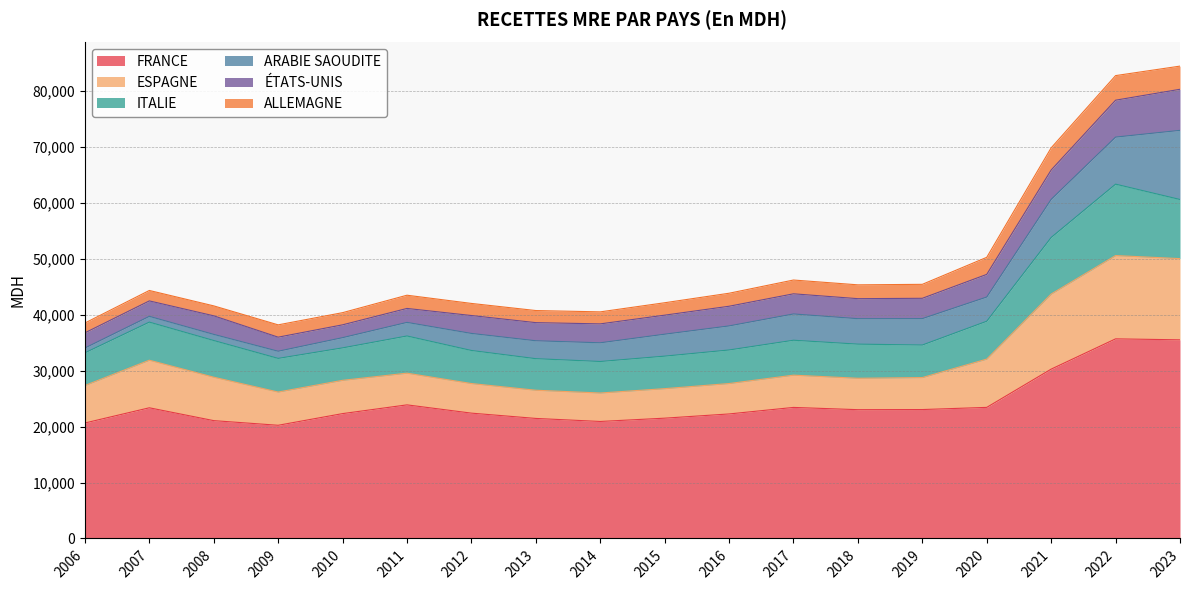

Which category has the highest value in the ESPAGNE series?

2022